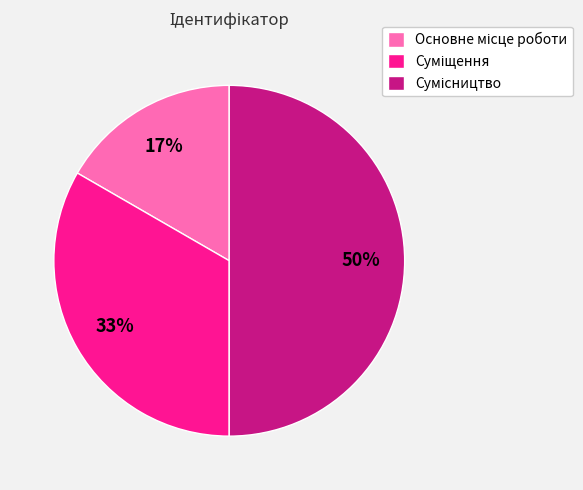

To the nearest percent, what is the average slice percentage?

33%